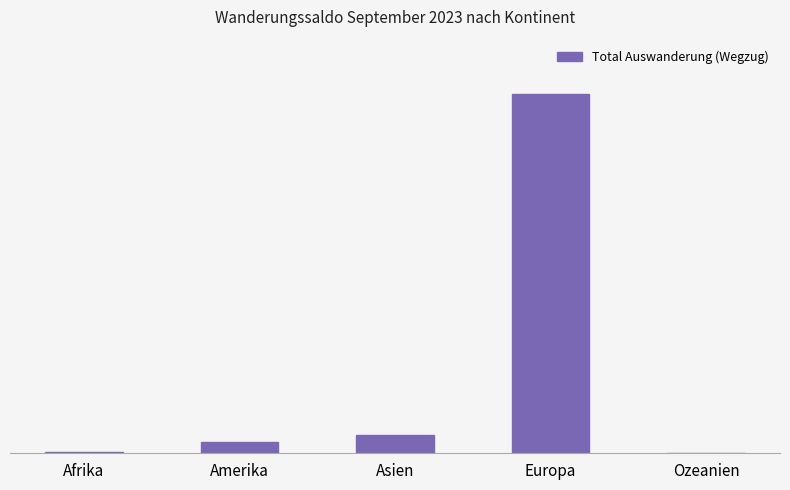

How many bars are there in total?

5